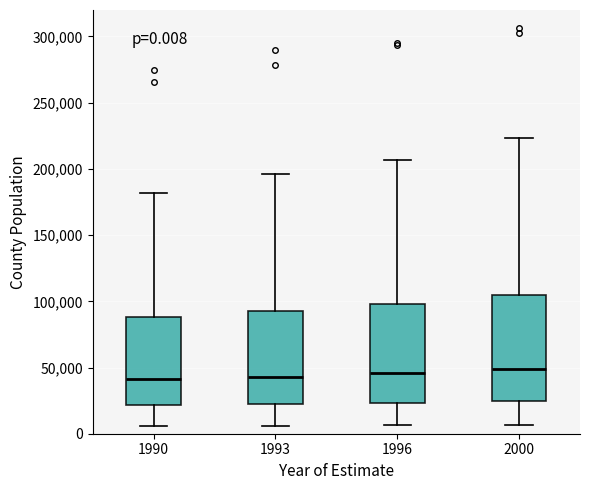

Which box is the tallest, from its lower edge to its upper edge?

2000